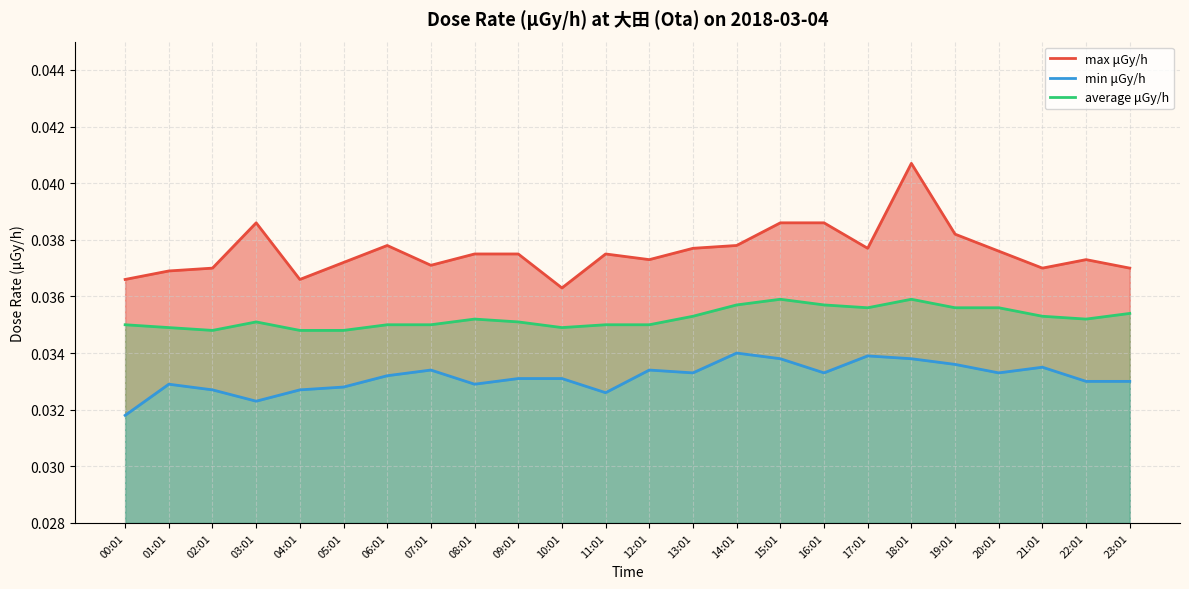

Which series has the largest total across all categories?

max μGy/h